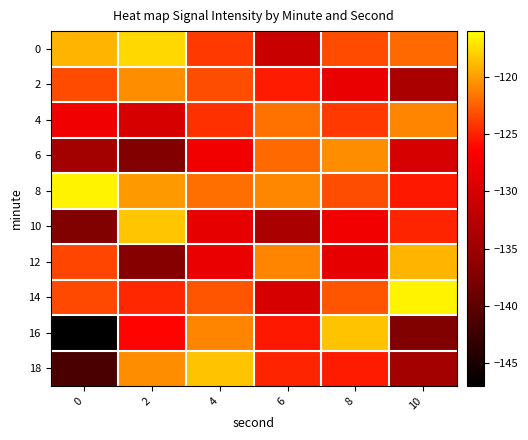

Between 10 and 2, which is larger?

2